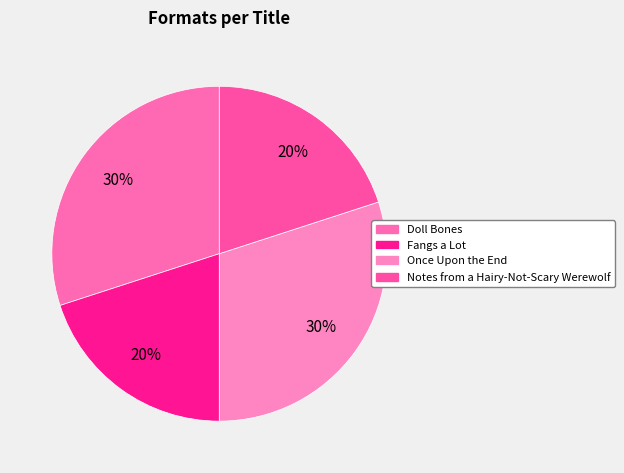

Which has a higher value, Notes from a Hairy-Not-Scary Werewolf or Fangs a Lot?

Notes from a Hairy-Not-Scary Werewolf